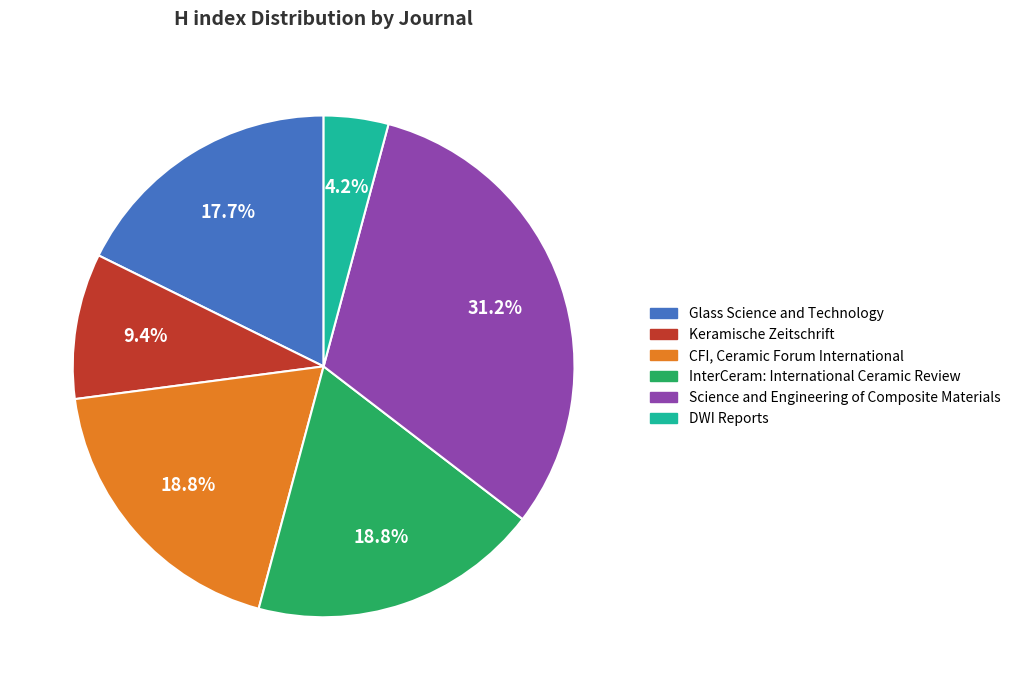

What is the smallest slice in the pie chart?

DWI Reports